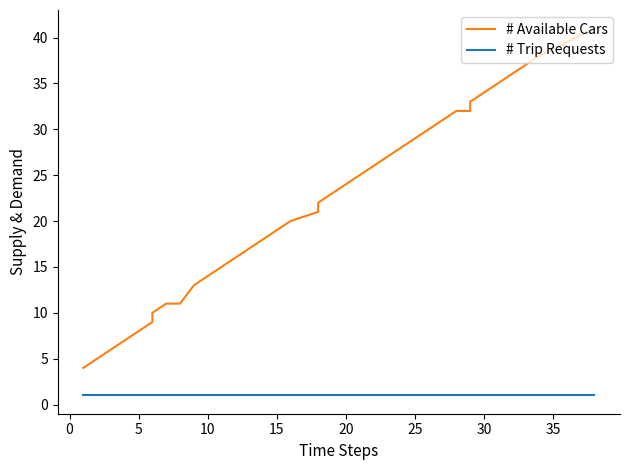

Is it true that # Available Cars equals 15 at 15?

False